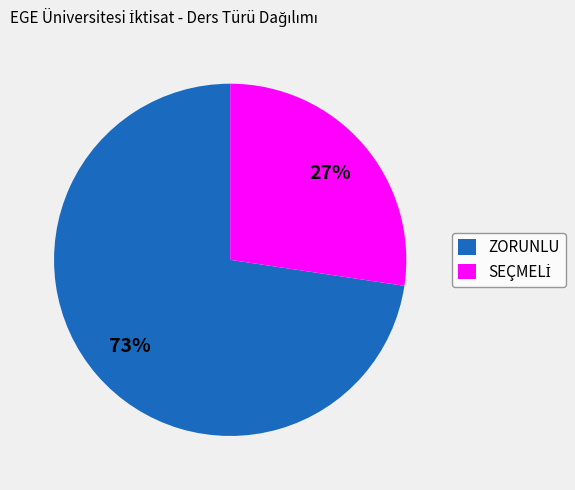

Which category accounts for the majority?

ZORUNLU